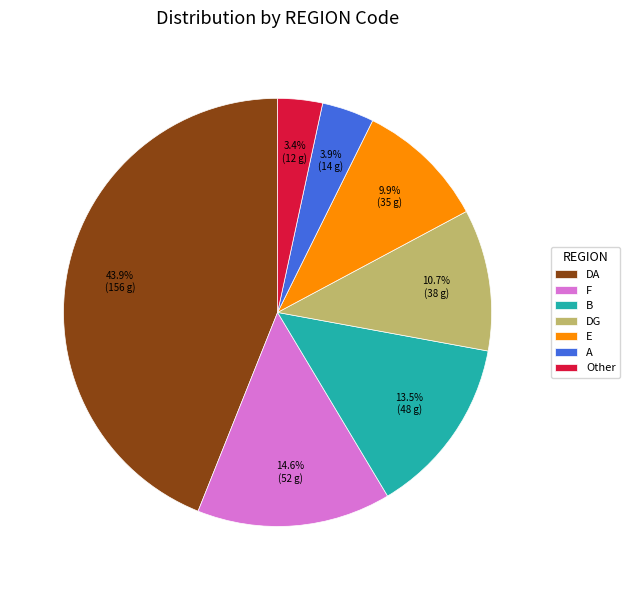

Do E and DG together represent more than half of the pie?

No